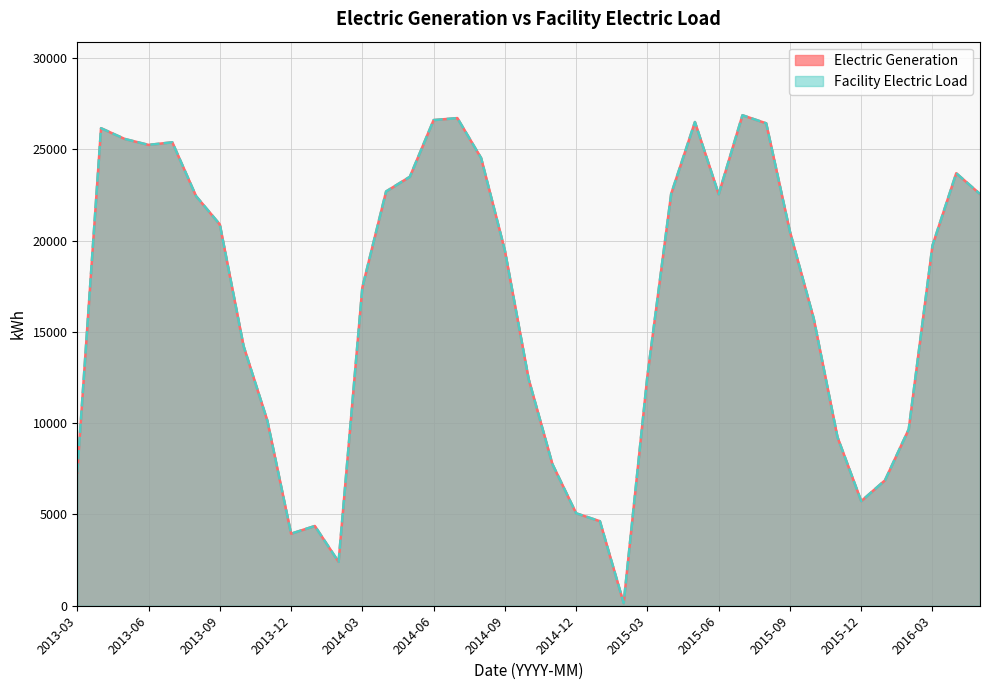

True or false: Electric Generation and Facility Electric Load cross at least once.

False